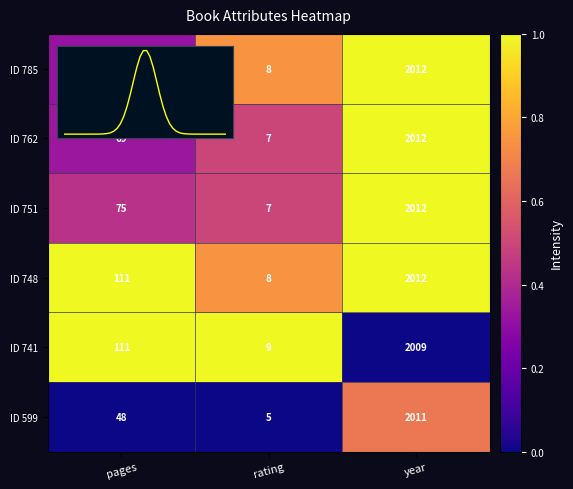

Reading right to left, transcribe all the data shown in this chart.

ID 785: year=2012	rating=8	pages=68
ID 762: year=2012	rating=7	pages=69
ID 751: year=2012	rating=7	pages=75
ID 748: year=2012	rating=8	pages=111
ID 741: year=2009	rating=9	pages=111
ID 599: year=2011	rating=5	pages=48